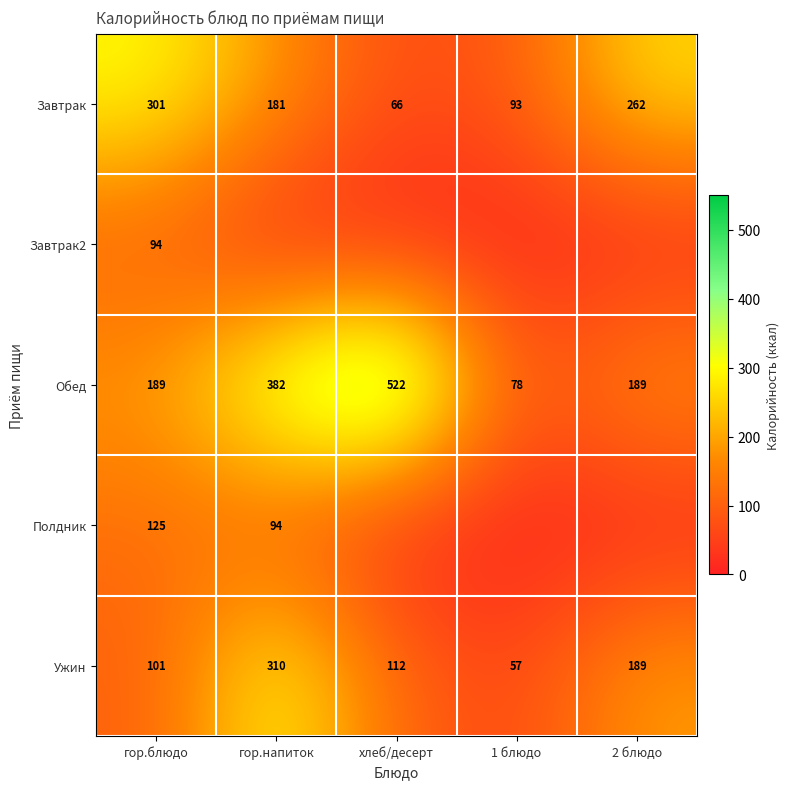

Rank the categories by Ужин value from highest to lowest.

гор.напиток, 2 блюдо, хлеб/десерт, гор.блюдо, 1 блюдо